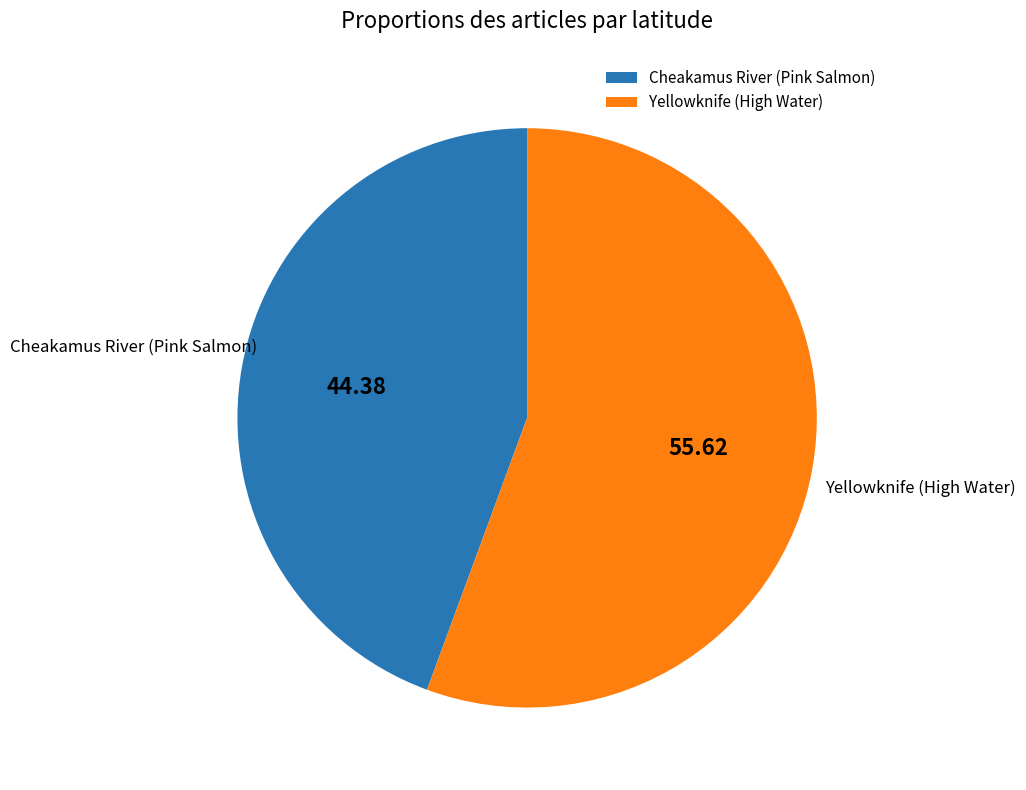

Which category accounts for the majority?

Yellowknife (High Water)